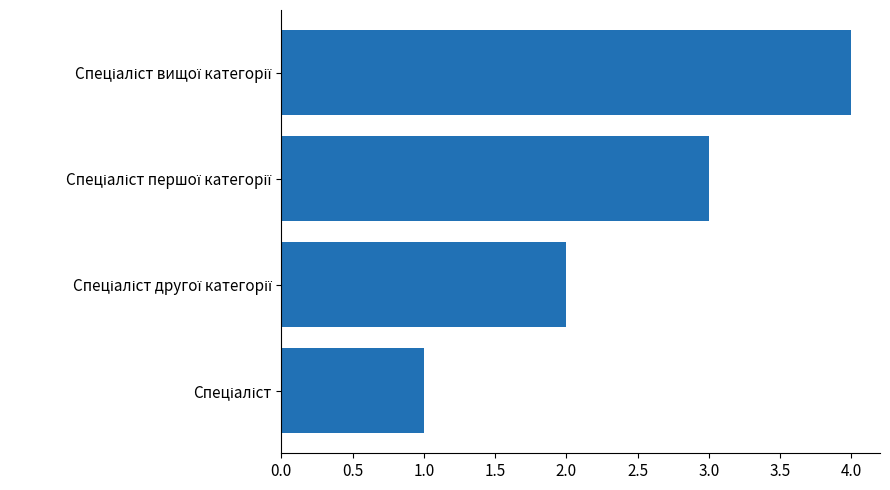

What is the maximum value shown in the chart?

4